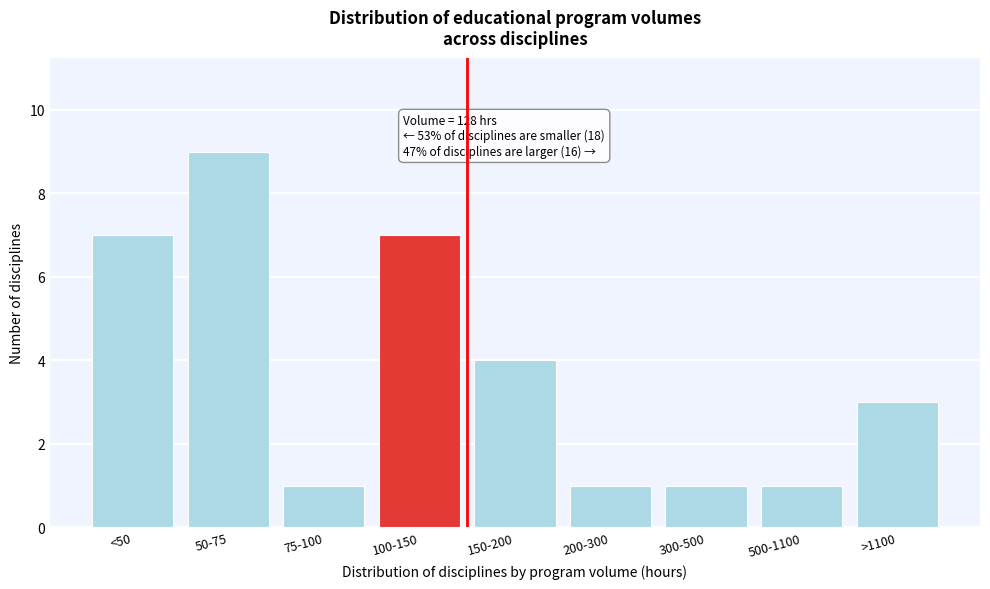

Reading left to right, transcribe all the data shown in this chart.

7	9	1	7	4	1	1	1	3